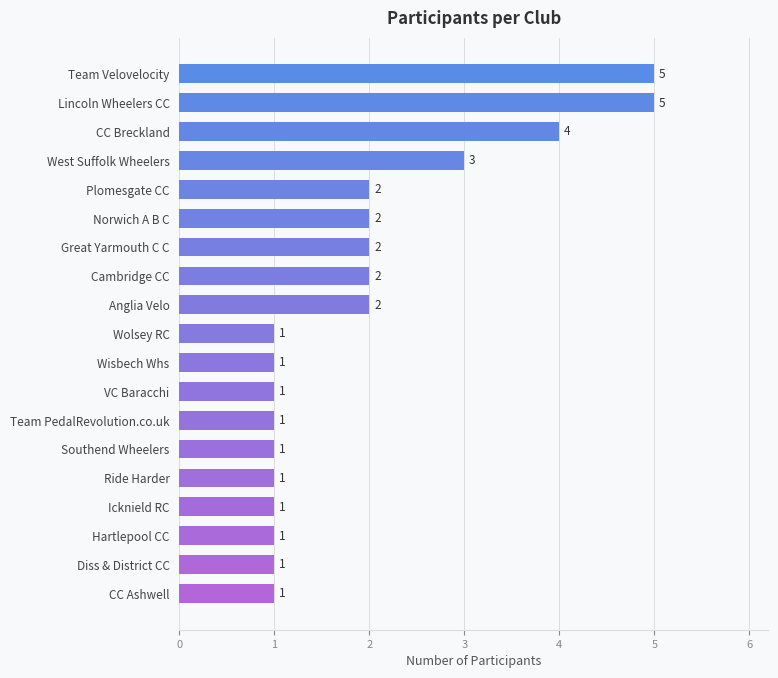

What is the average value?

2